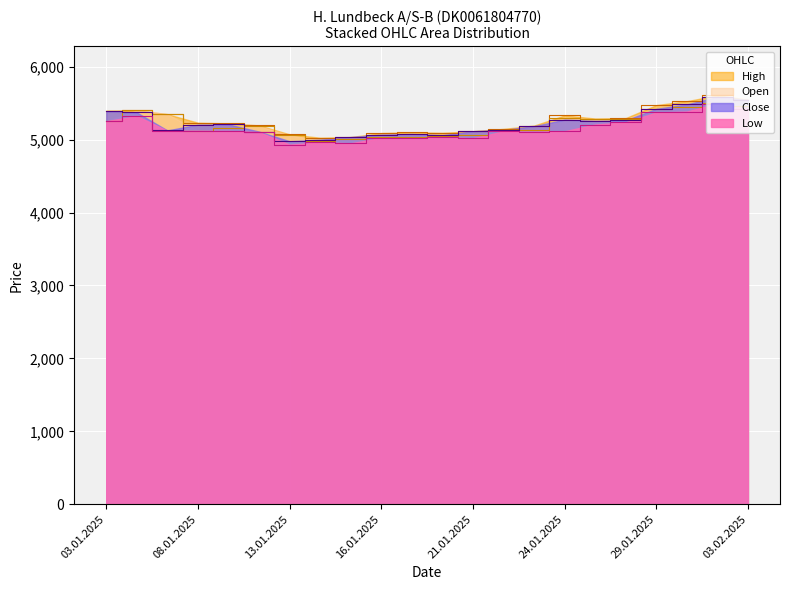

Which has a higher value, 09.01.2025 or 10.01.2025?

10.01.2025